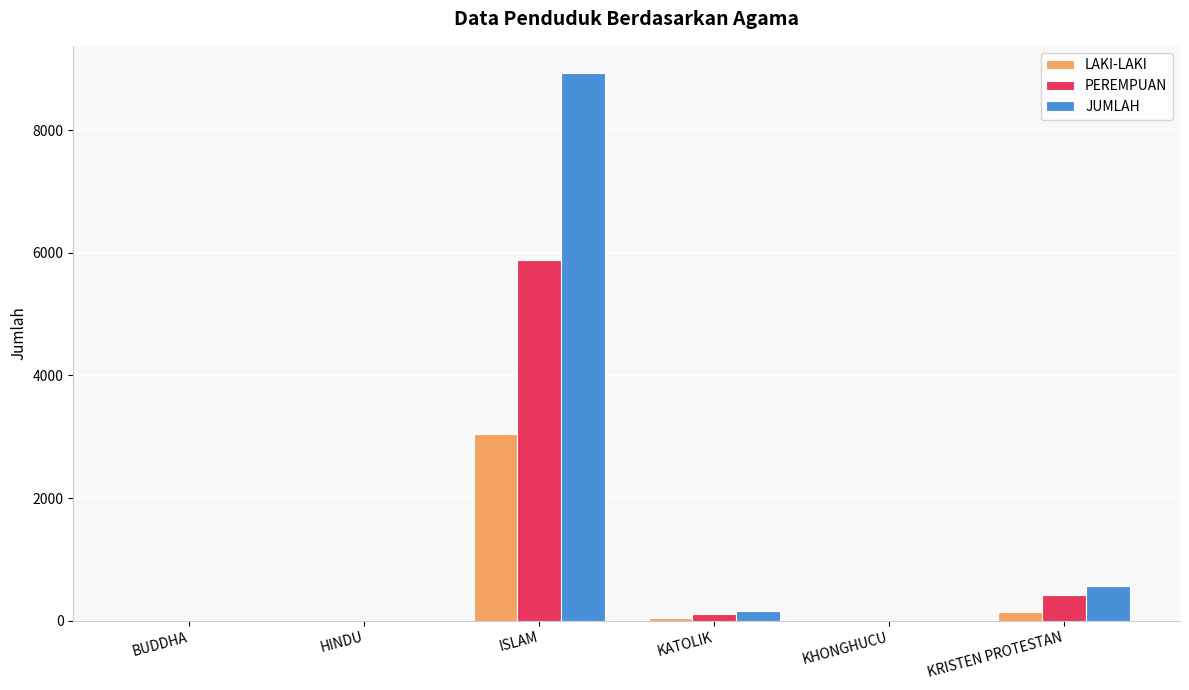

Where does the PEREMPUAN series first go above 106?

ISLAM